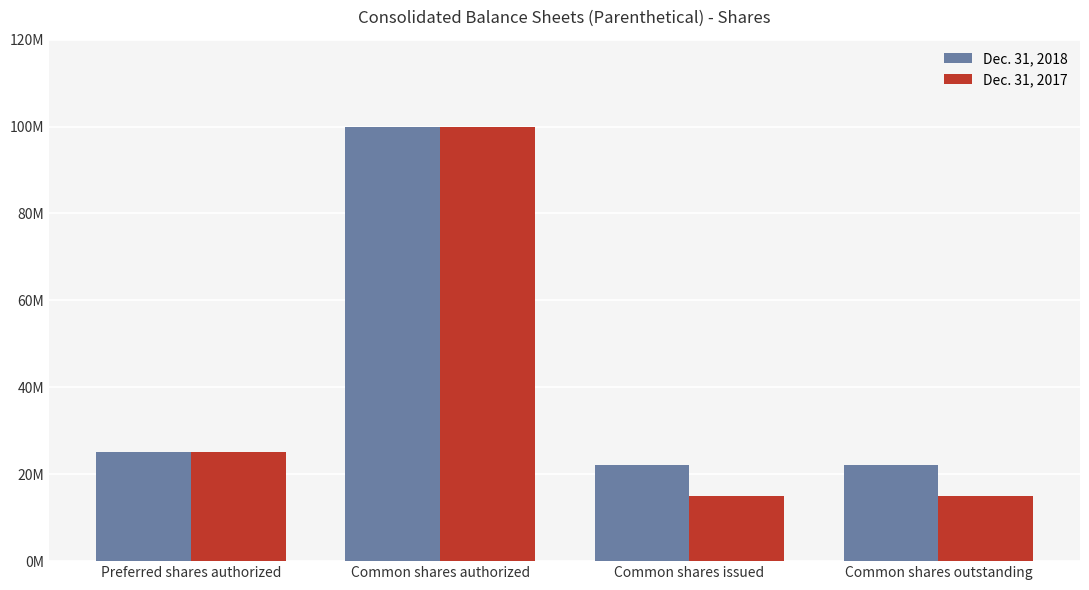

List the series in order of their peak value, lowest first.

Dec. 31, 2018, Dec. 31, 2017